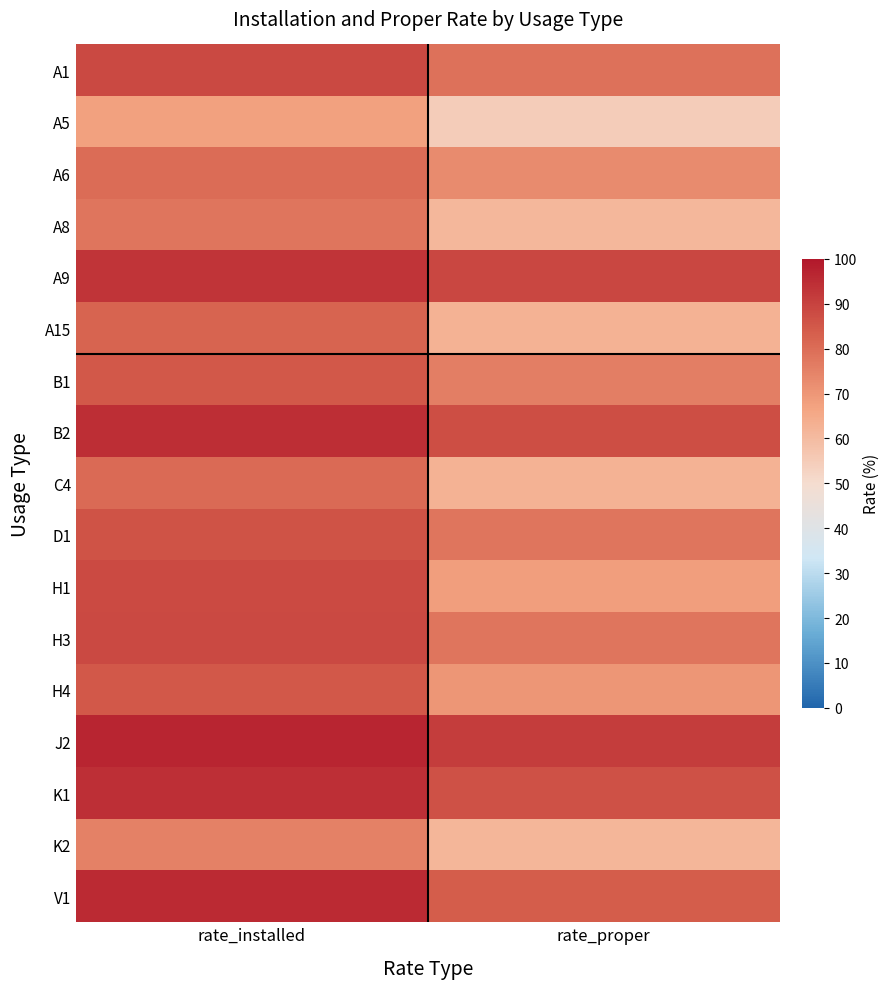

Which label corresponds to the smallest value in the chart?

rate_proper